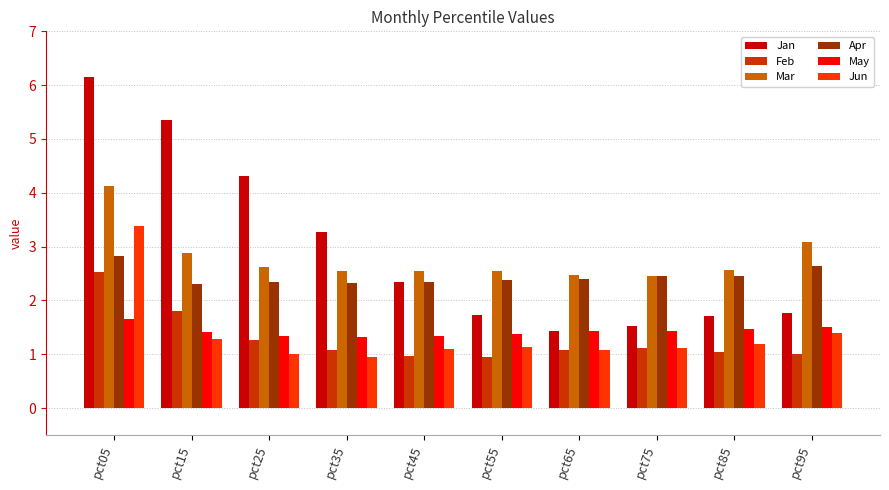

Does the chart contain stacked bars?

No